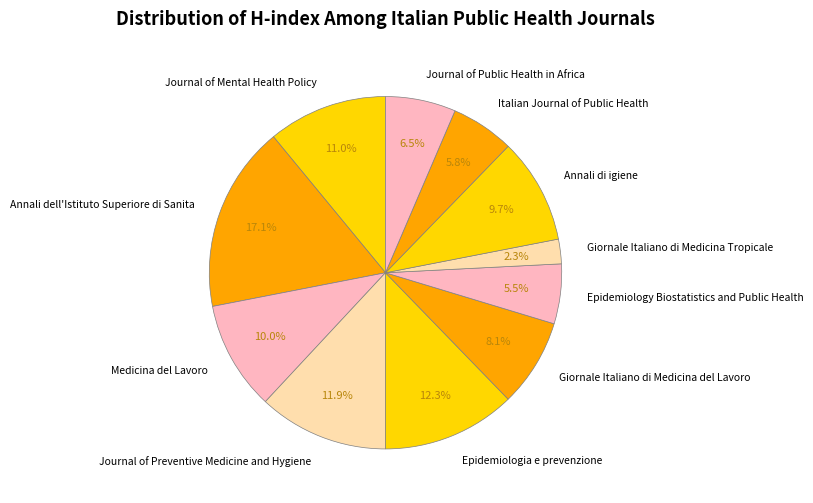

What is the largest slice in the pie chart?

Annali dell'Istituto Superiore di Sanita